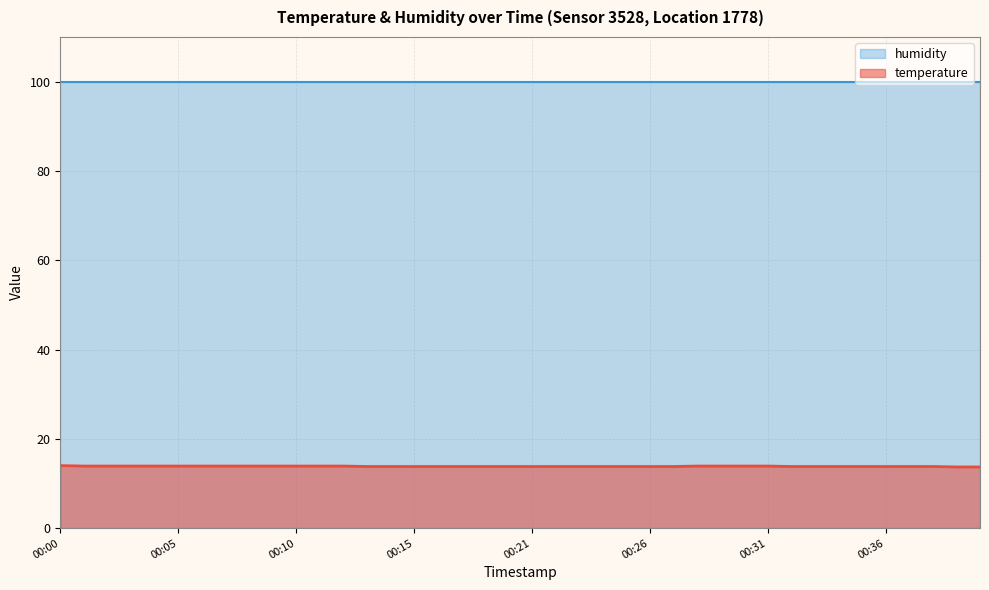

Where is the data nearest to the value 13?

00:39